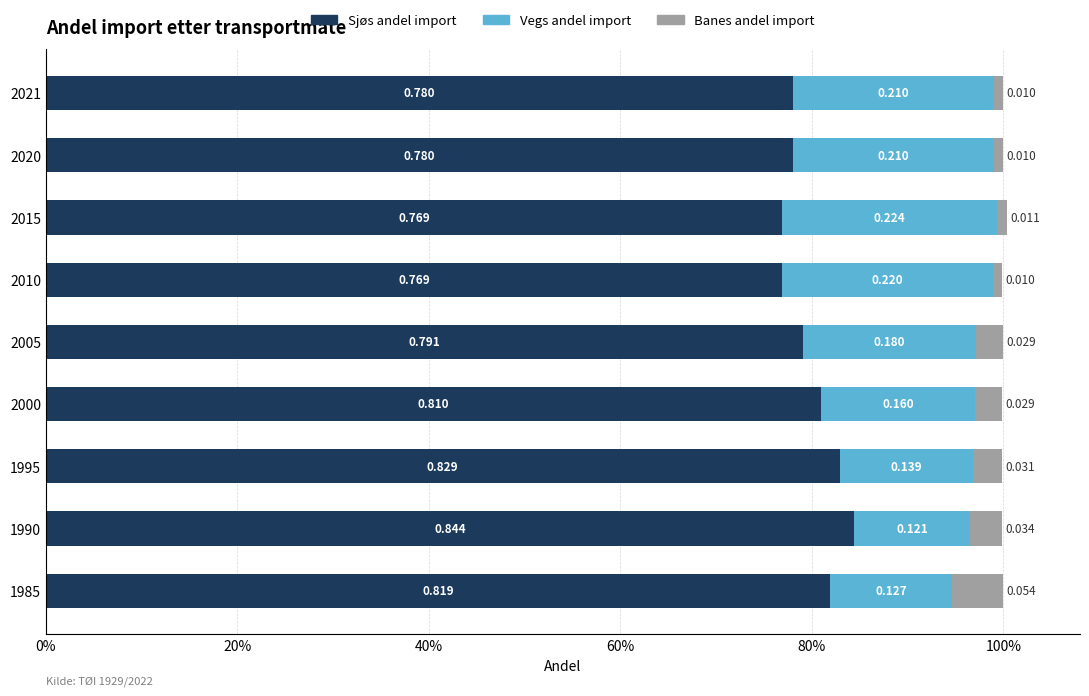

Which series has the widest spread of values?

Vegs andel import